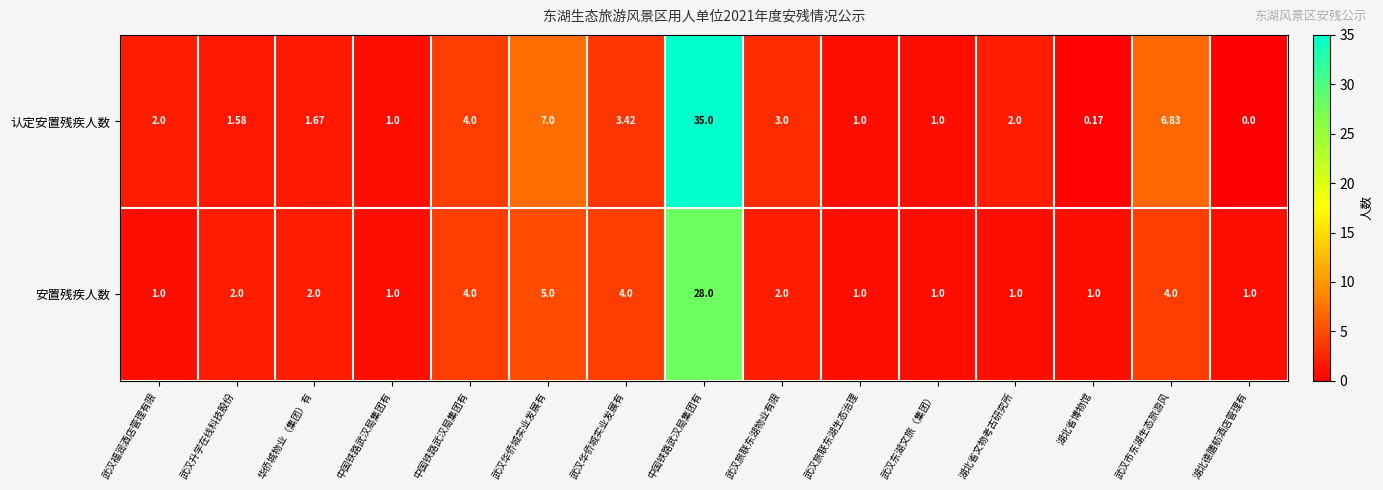

How many data points does each series have?

15